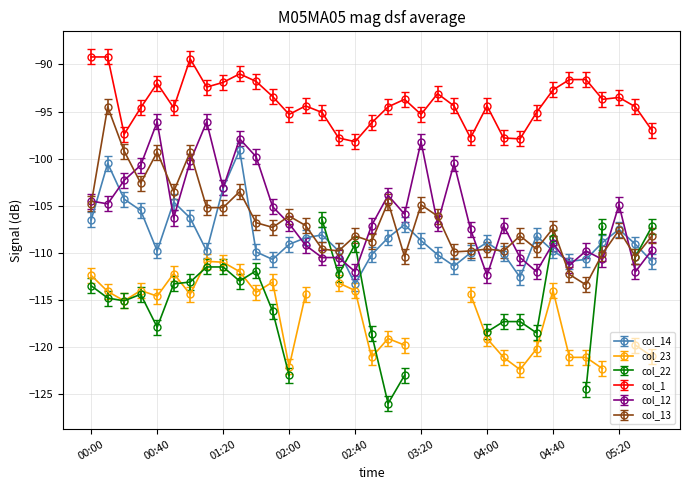

What is the label of the 17th point from the right?

03:00